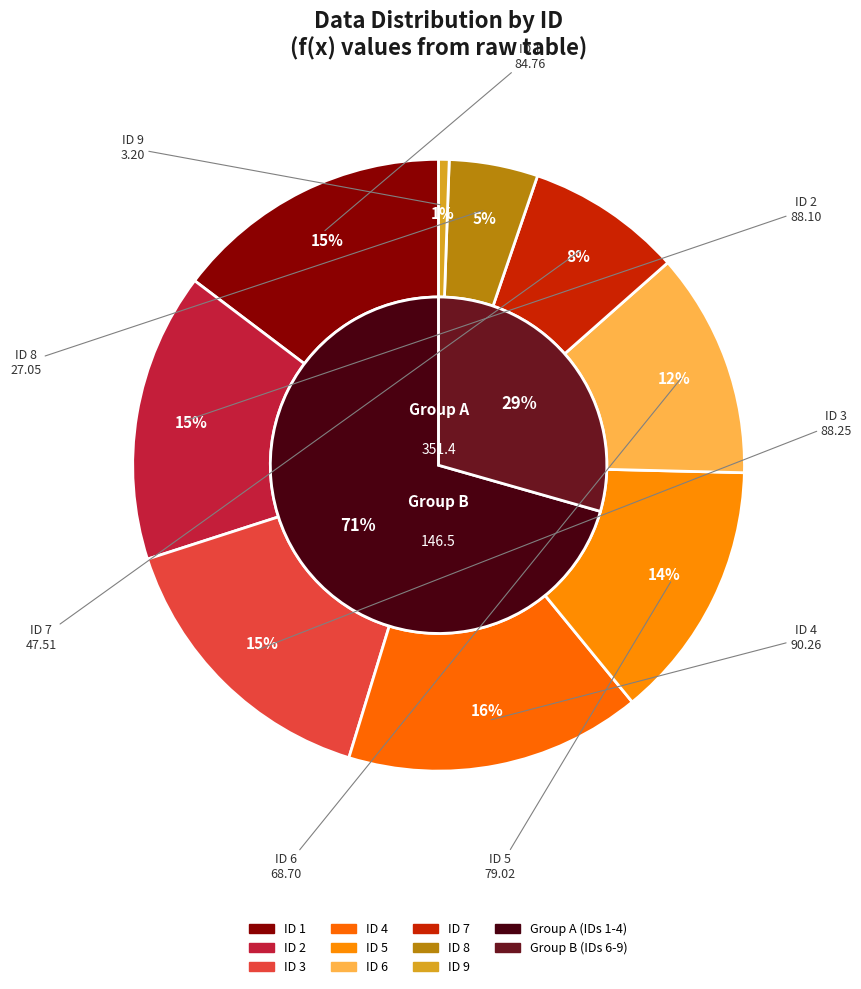

How much of the chart is everything except 6?

88.1%